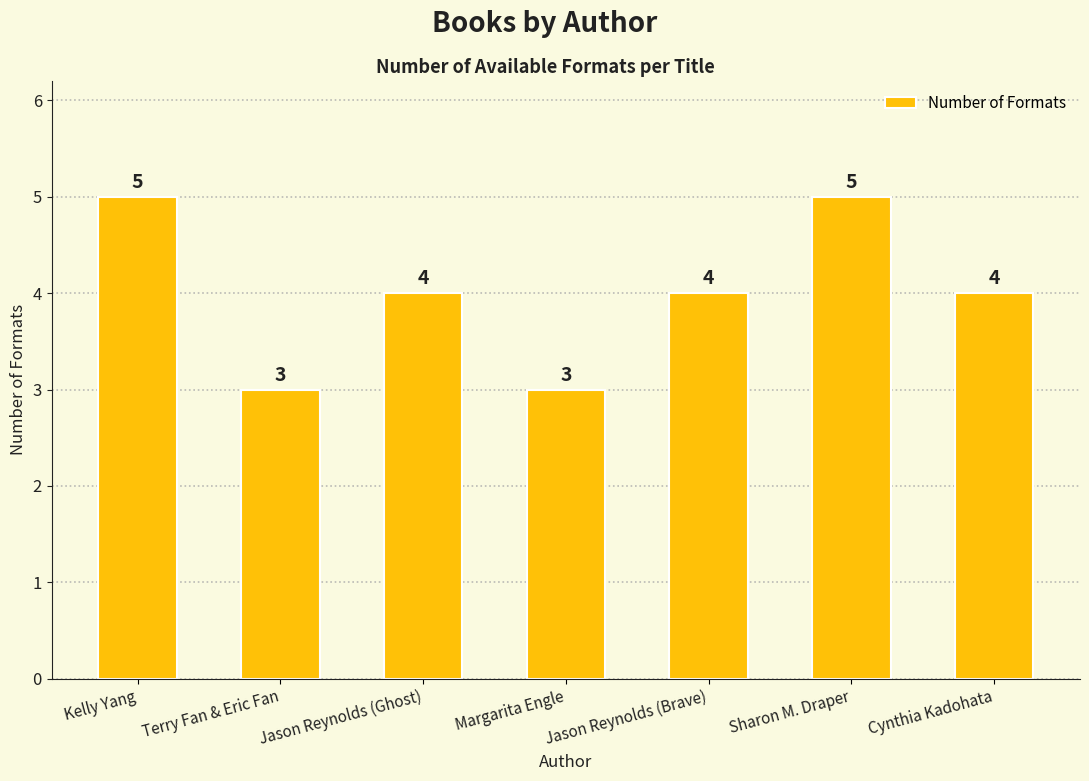

How many values are below 4?

2